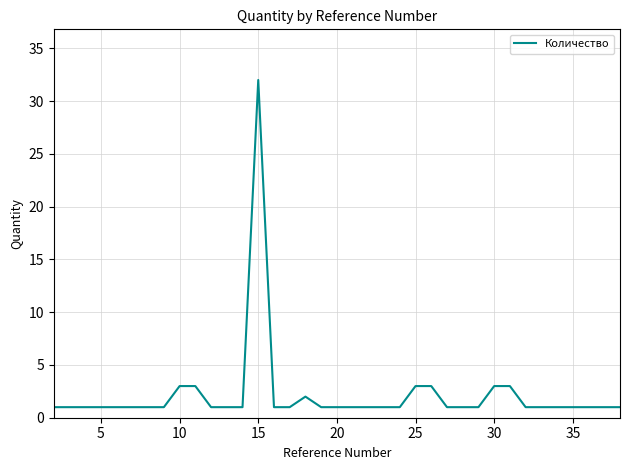

Does the chart display data point markers on the line(s)?

No